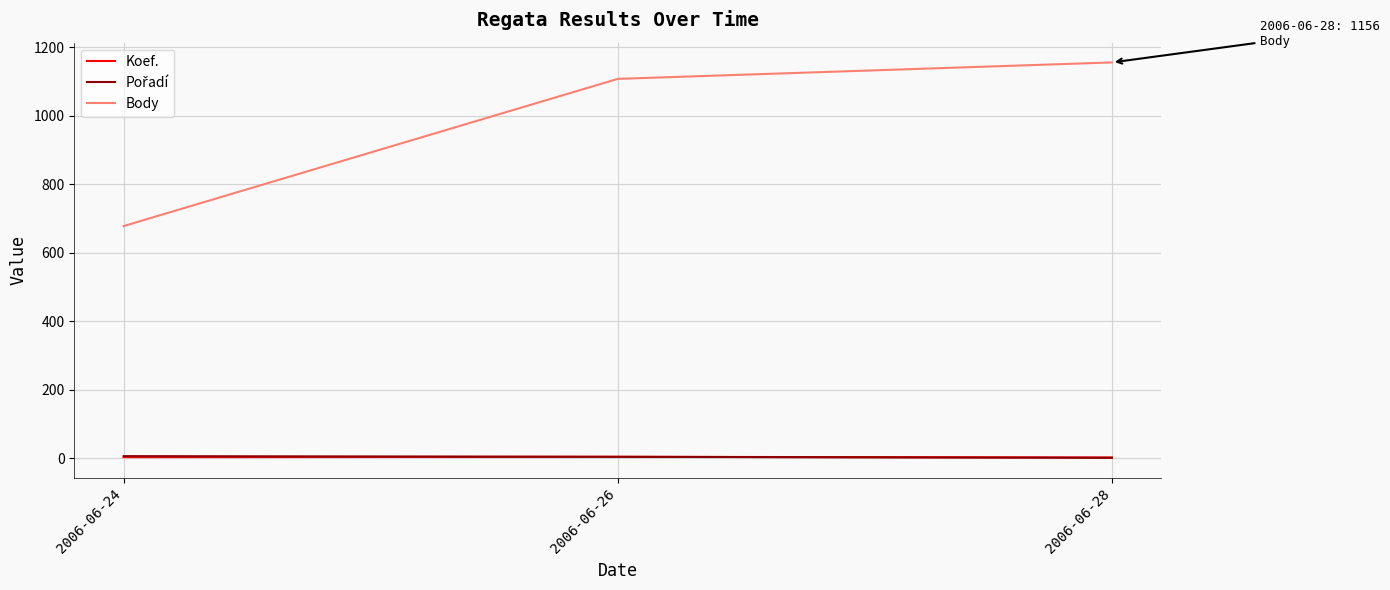

At which label is Body closest to 917?

2006-06-26